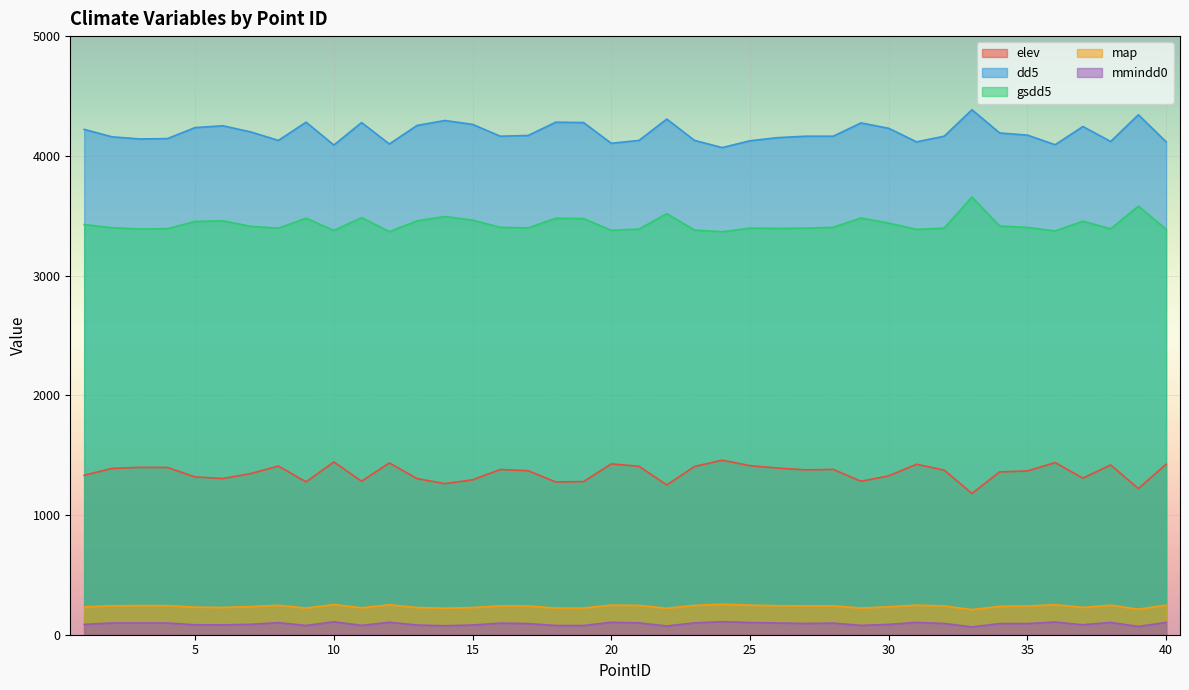

Which category has the lowest value in the dd5 series?

24